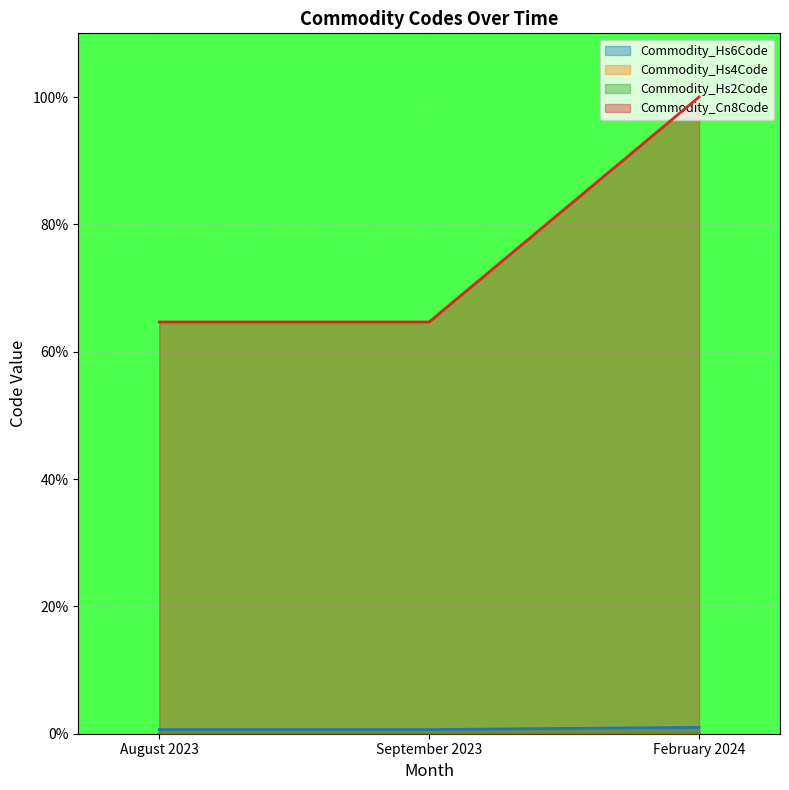

What position from the right is August 2023?

3